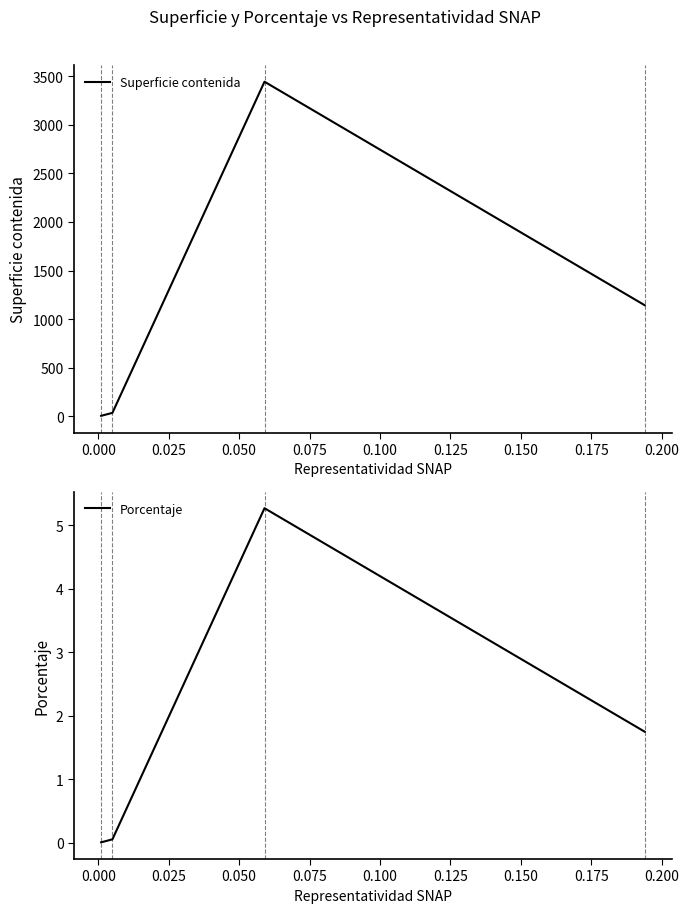

How many interior local peaks does the Superficie contenida series have?

1